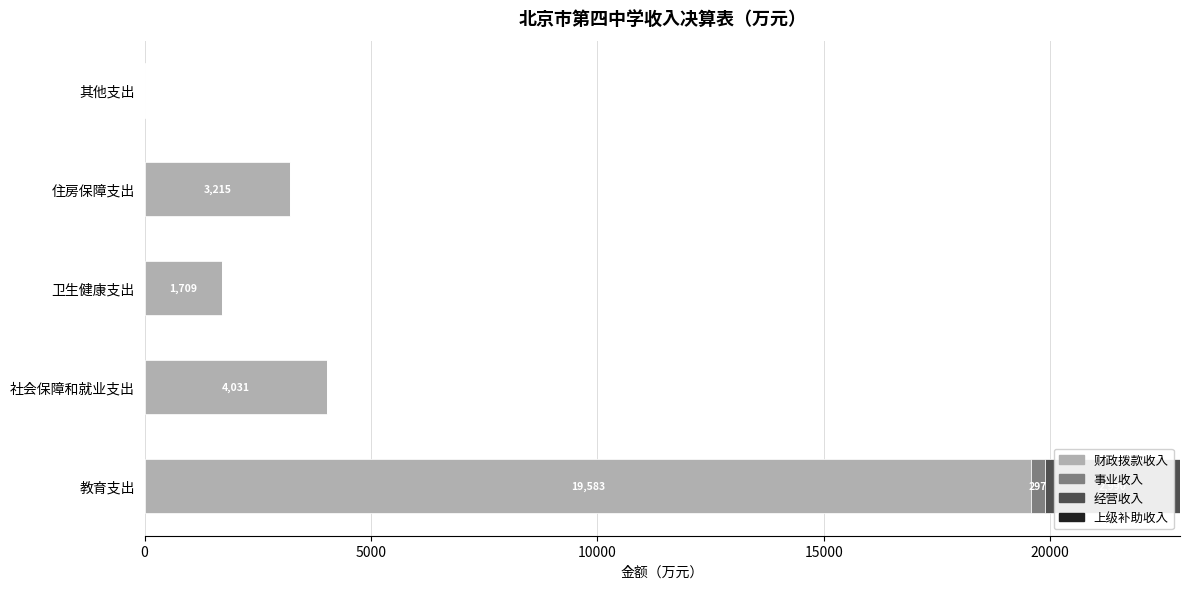

Is it true that 财政拨款收入 equals 4030.8 at 社会保障和就业支出?

True